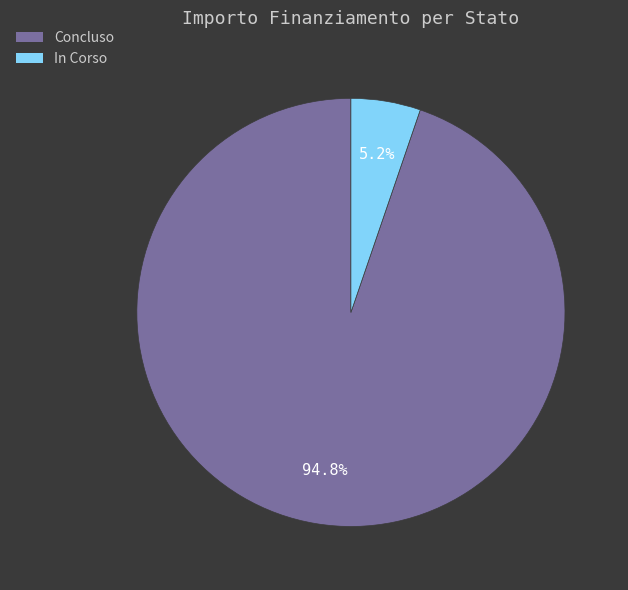

Rank the categories by value from lowest to highest.

In Corso, Concluso